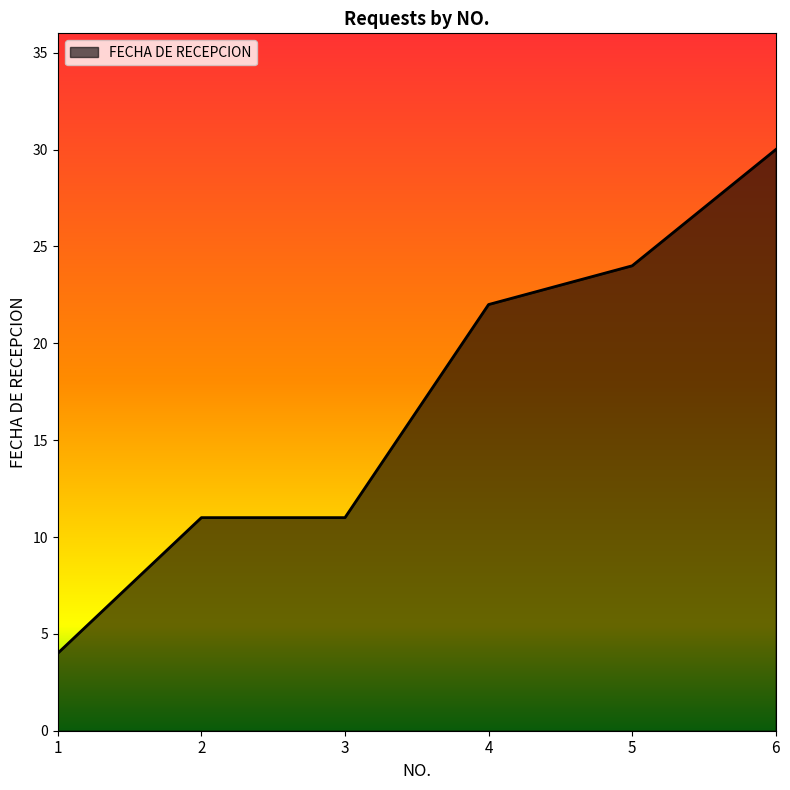

What is the change in value from 2 to 6?

+19